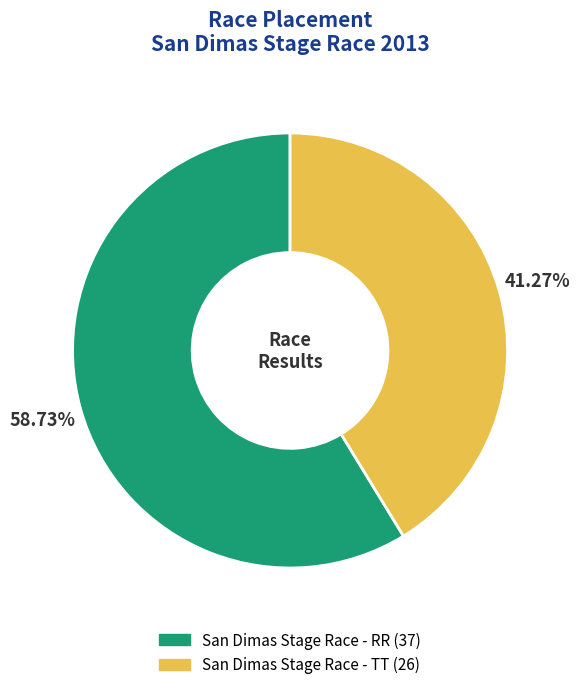

True or false: San Dimas Stage Race - RR accounts for 59% of the total.

True